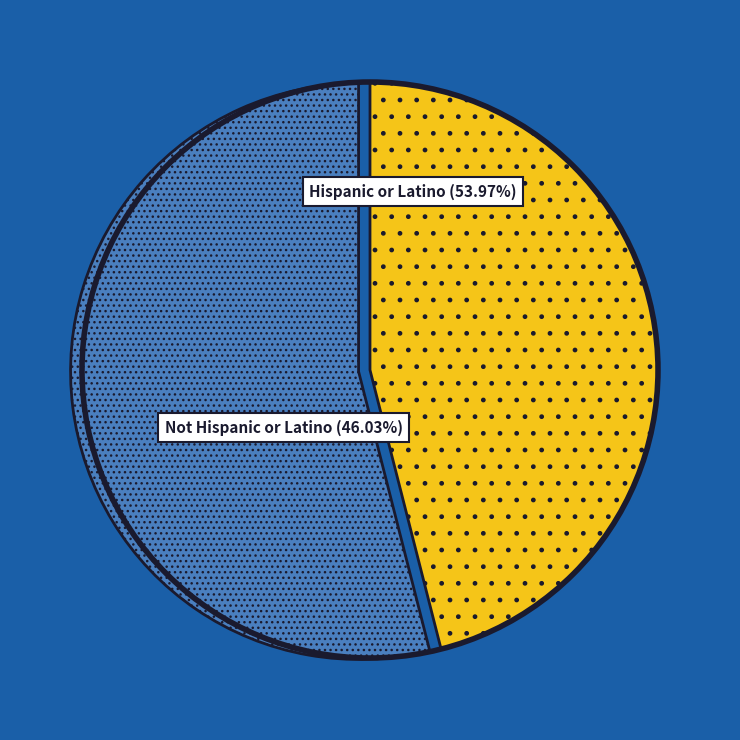

To the nearest percent, what is the difference between the Hispanic or Latino and Not Hispanic or Latino slice percentages?

8%